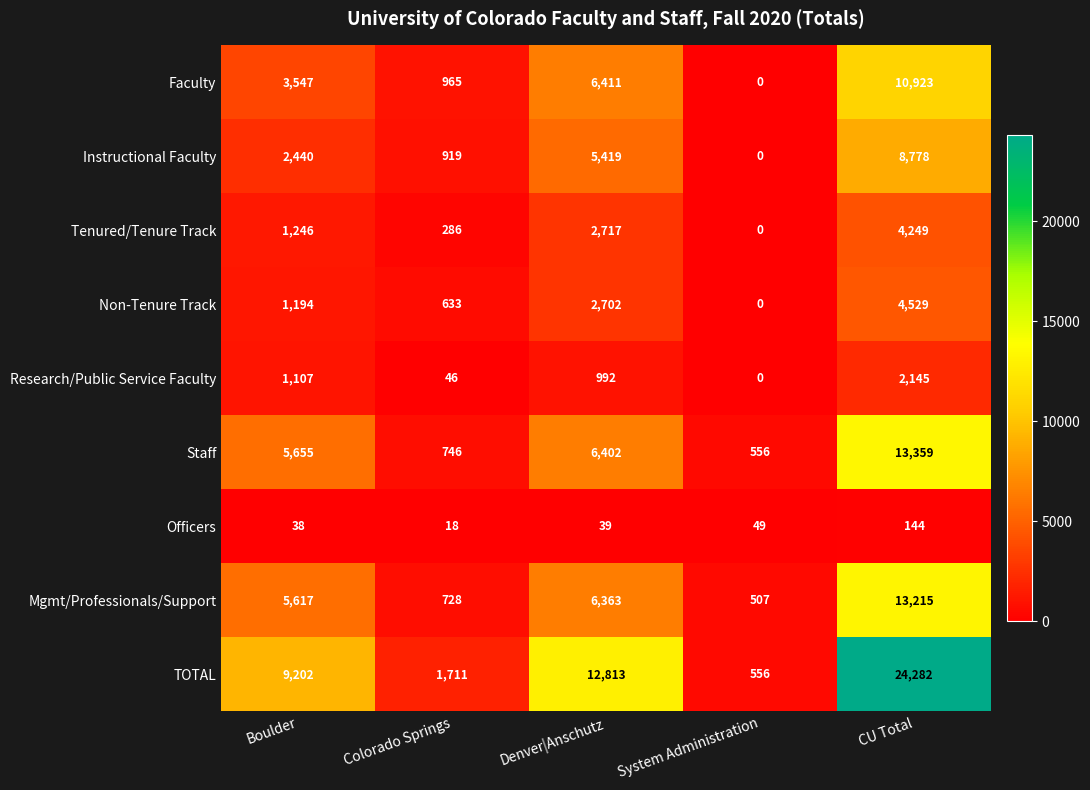

At which category does the chart reach its peak across all series?

CU Total